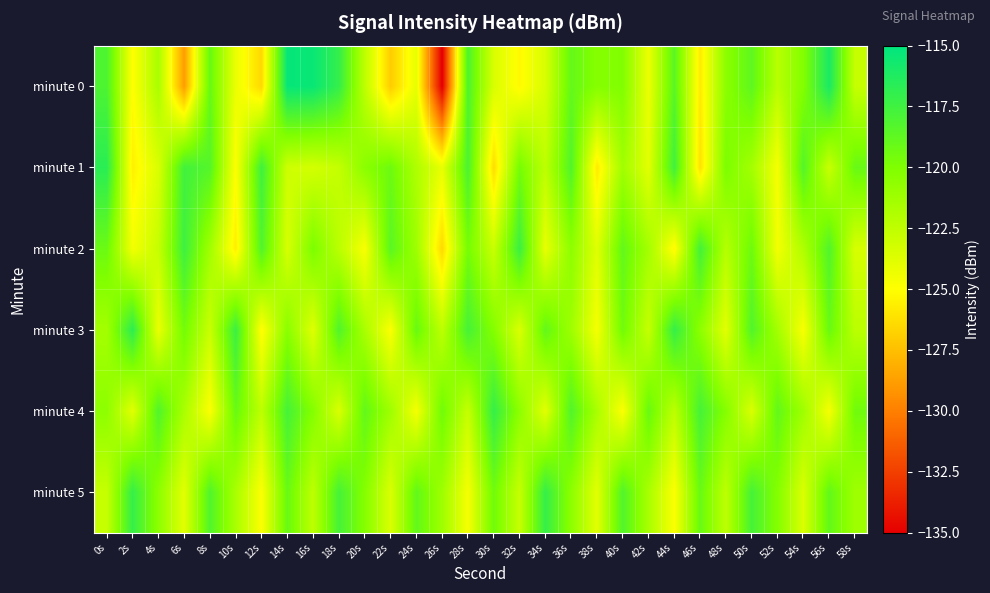

Which series has the largest range (max minus min)?

minute 0